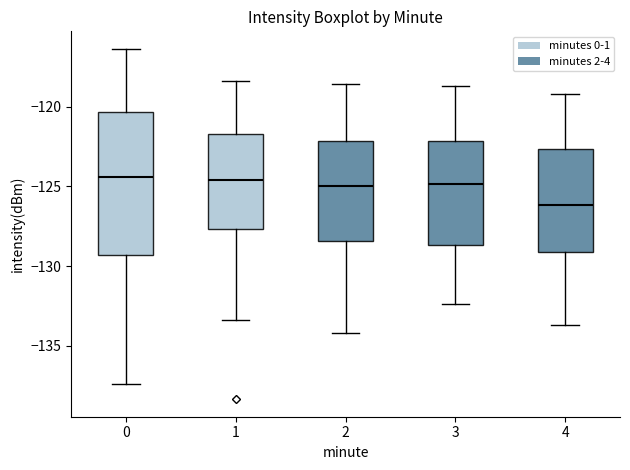

Comparing the boxes themselves (not the whiskers), which one is the tallest?

0